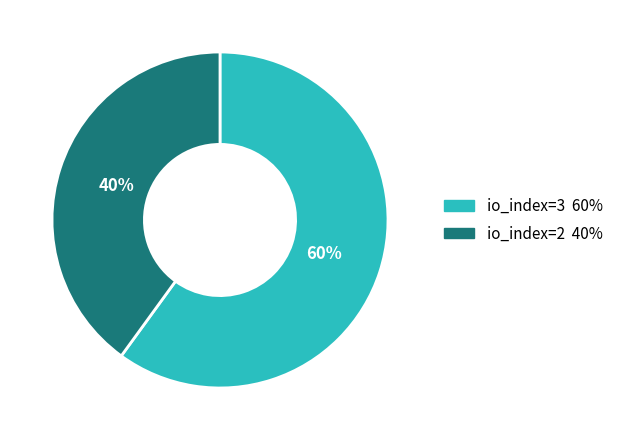

What is the smallest slice in the pie chart?

io_index=2